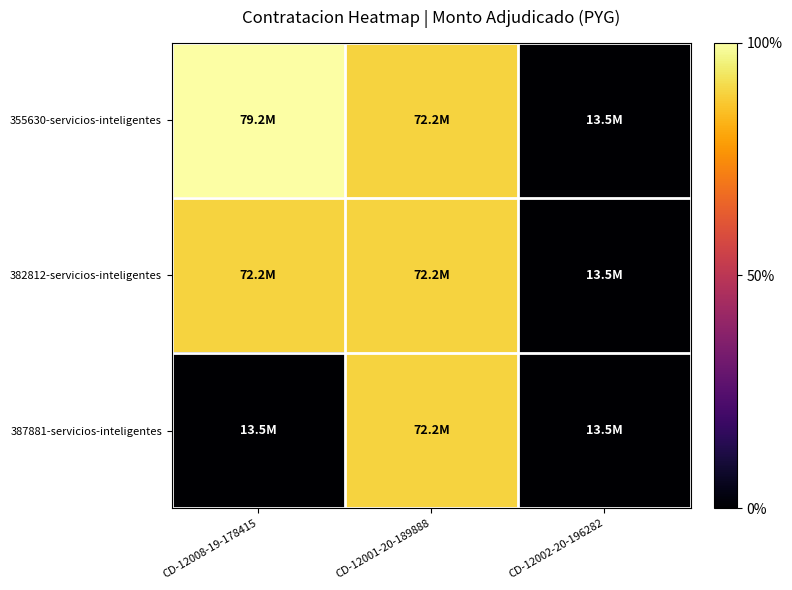

Which series has the widest spread of values?

355630-servicios-inteligentes